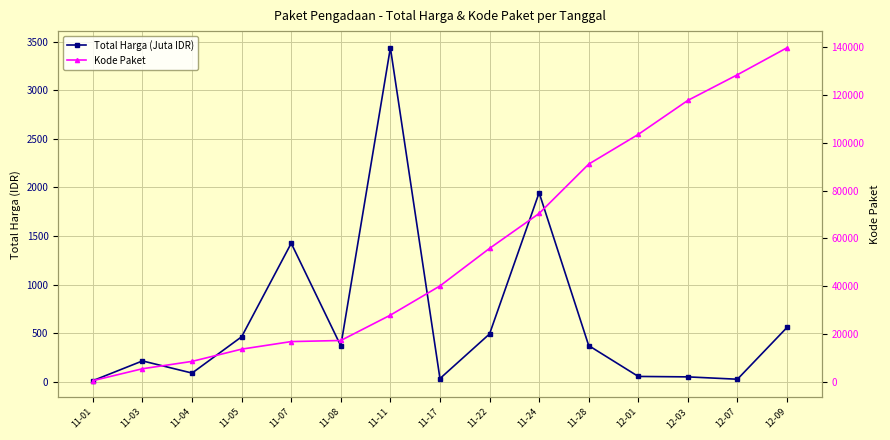

True or false: Total Harga (Juta IDR) has a value of 560.0 at 12-09.

True